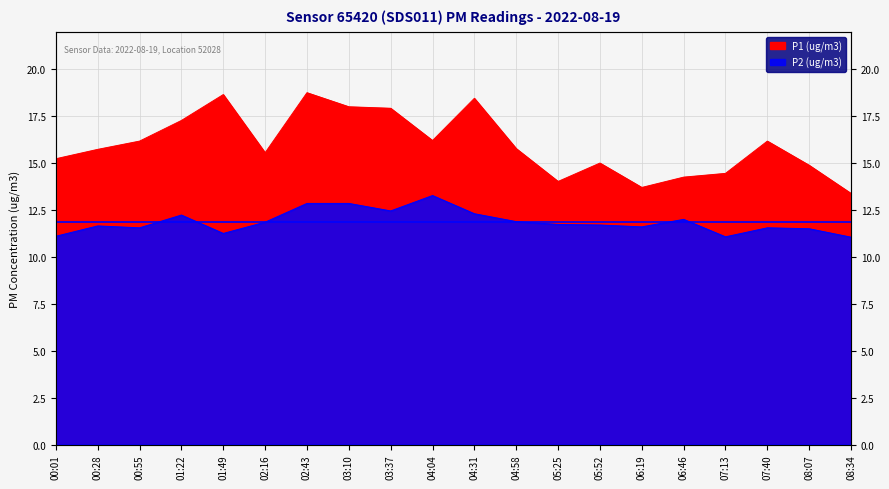

The P2 (ug/m3) series shows 16.0 at 08:07. True or false?

False